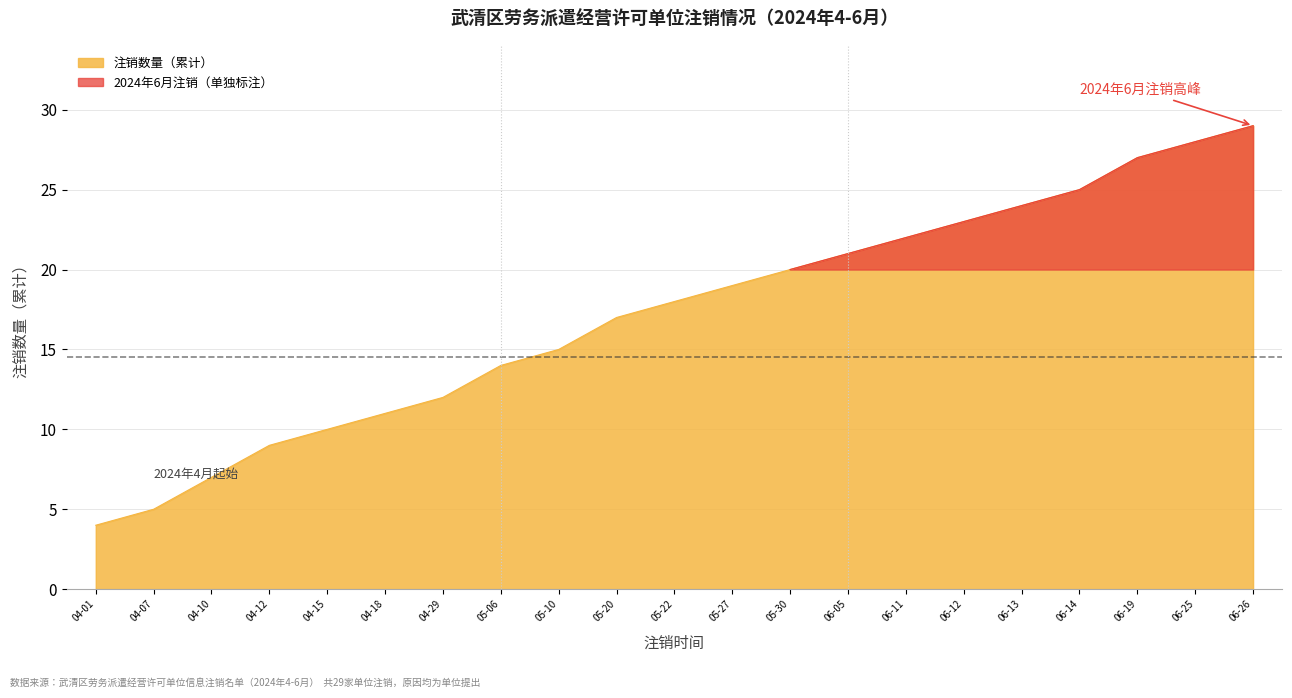

What is the ratio of the value at 04-10 to the value at 04-12?

0.8